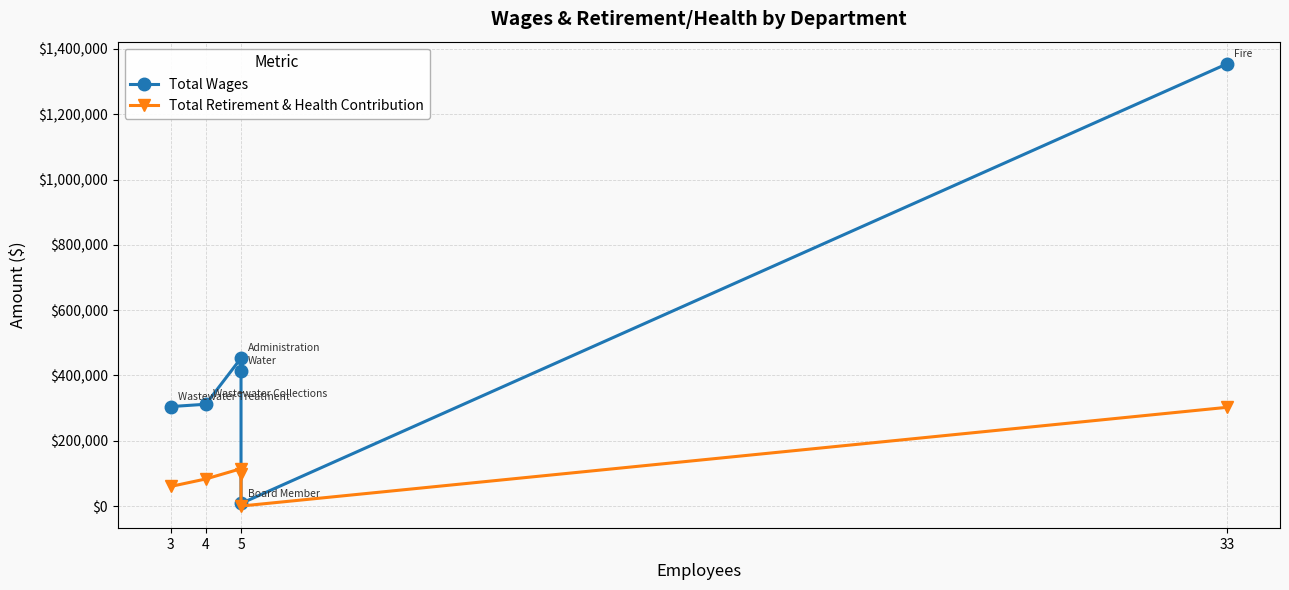

At which label does Total Wages first exceed 413958?

5